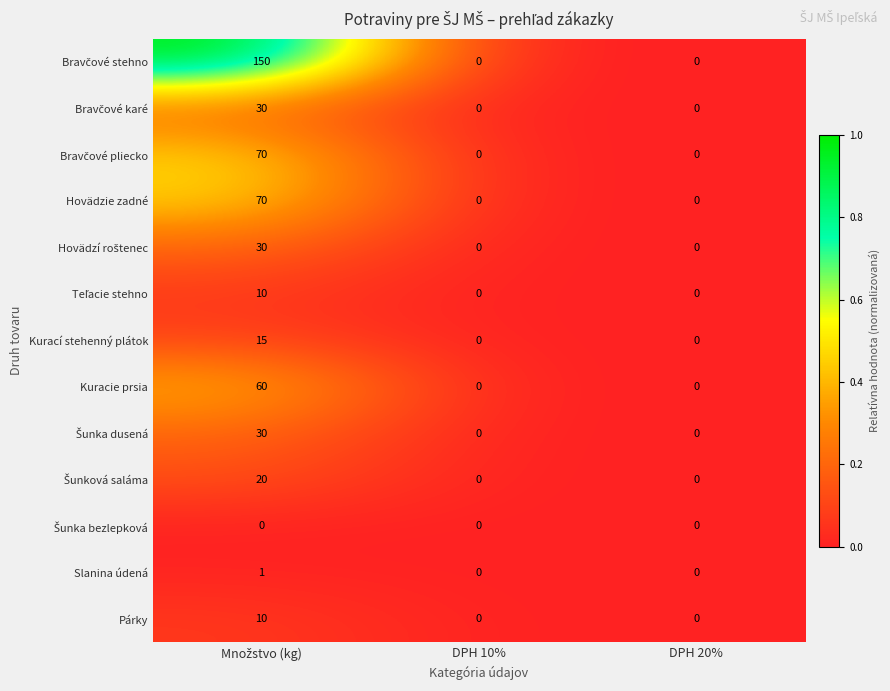

The Hovädzie zadné series shows -33 at DPH 10%. True or false?

False